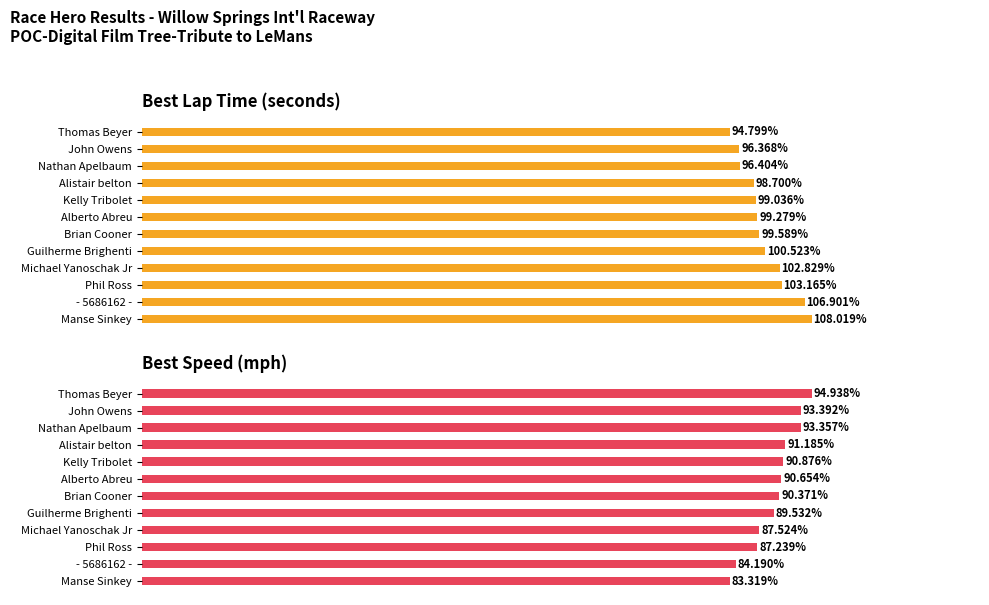

Between Alistair belton and Kelly Tribolet, which series saw the biggest shift?

Best Lap time